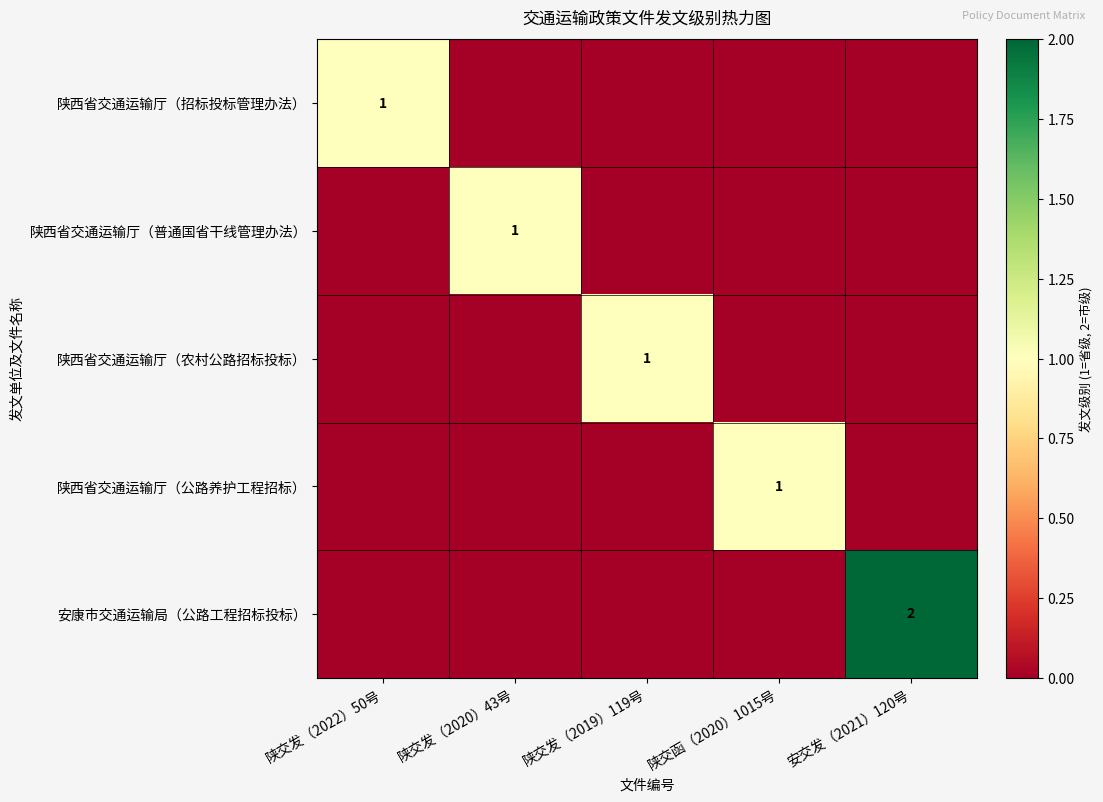

List the labels in order of 陕西省交通运输厅（招标投标管理办法） value, largest first.

陕交发（2022）50号, 陕交发（2020）43号, 陕交发（2019）119号, 陕交函（2020）1015号, 安交发（2021）120号